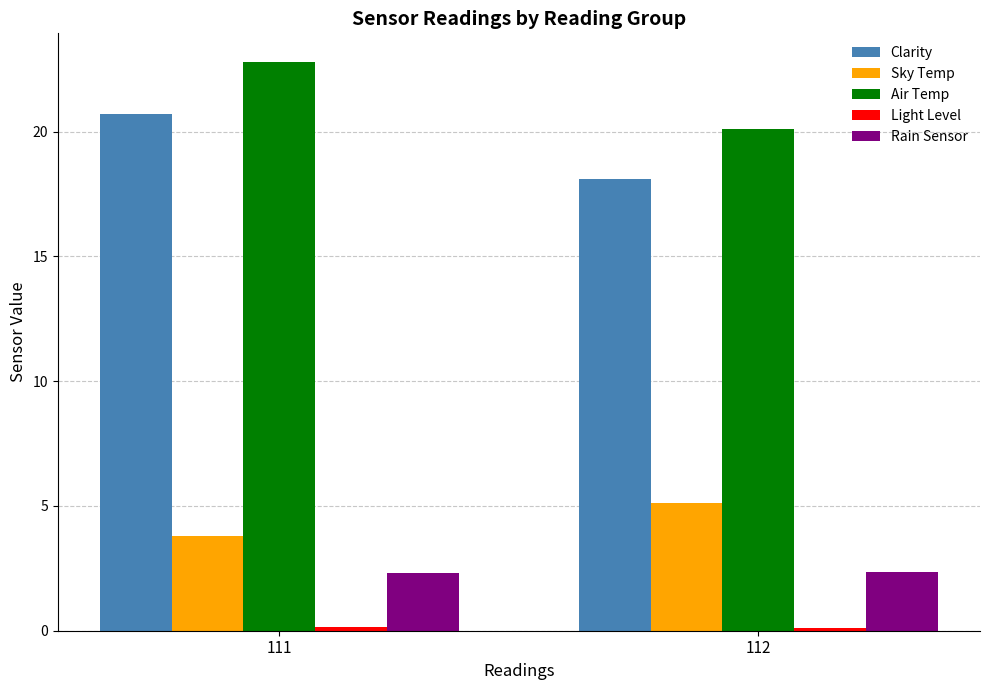

List the labels in order of Clarity value, smallest first.

112, 111